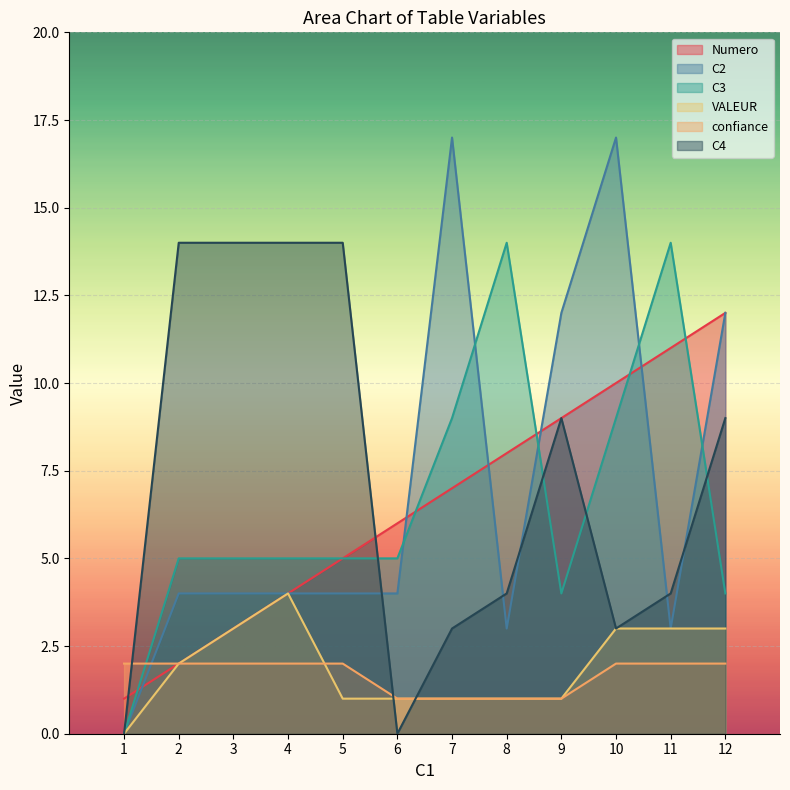

Which series has the widest spread of values?

C2